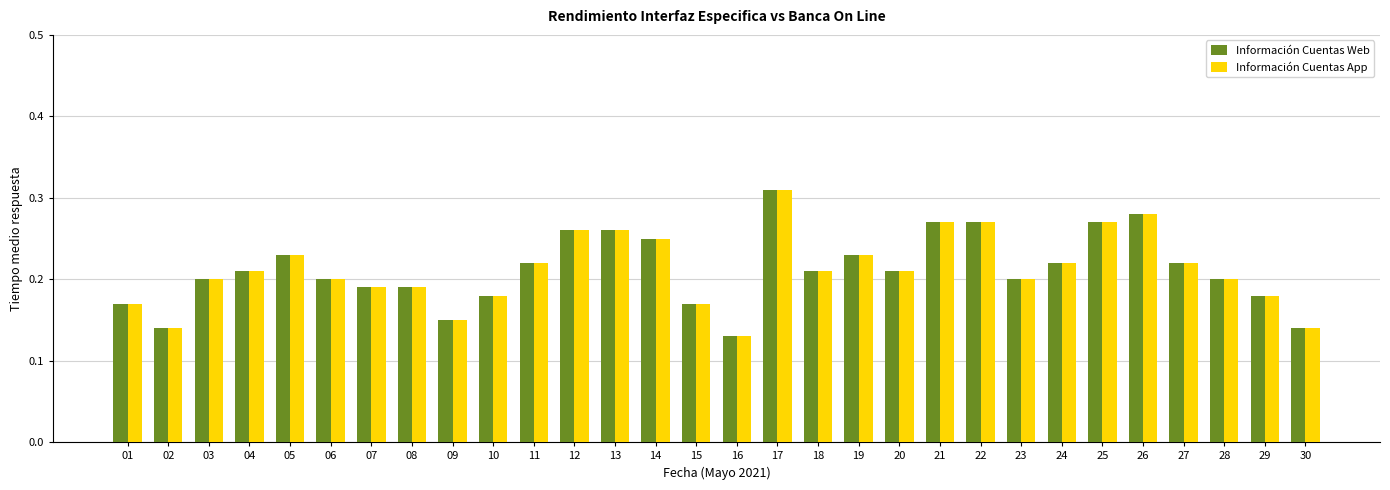

Which category has the highest value in the Información Cuentas App series?

17